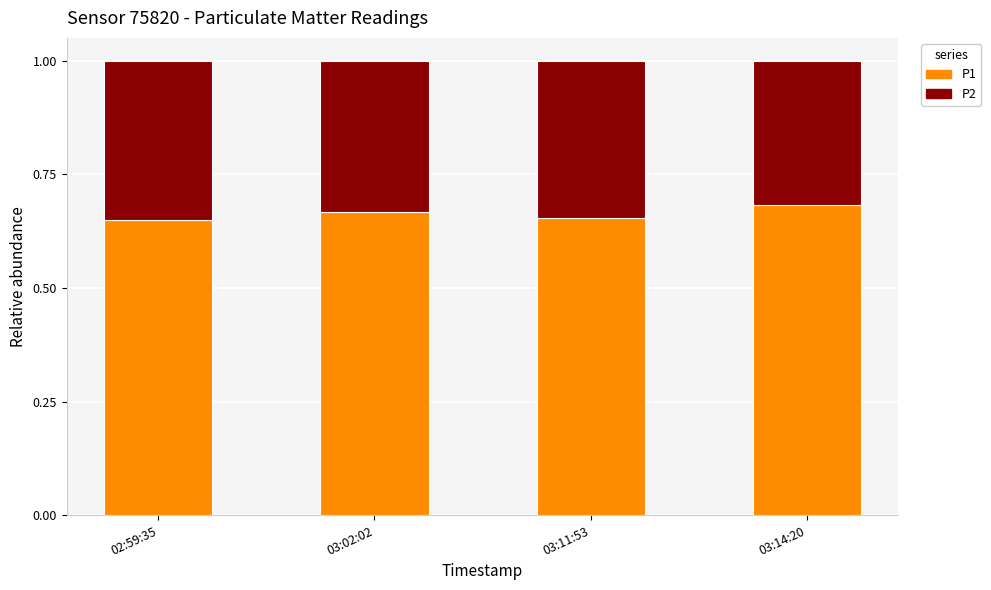

True or false: P1 has a value of 0.9 at 02:59:35.

False